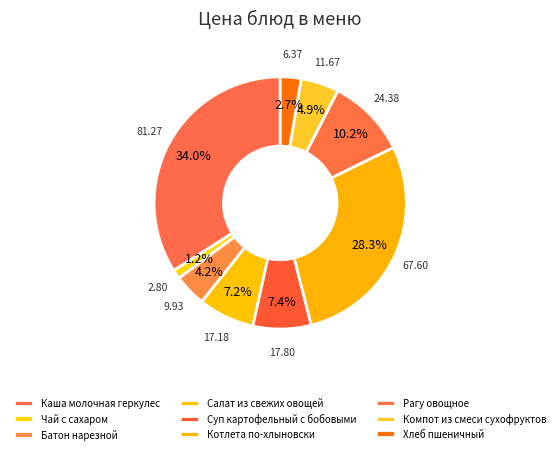

Does Чай с сахаром account for over 50% of the chart?

No